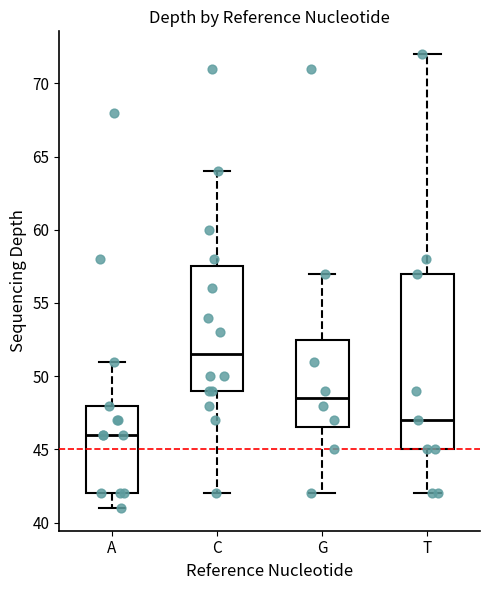

Reading left to right, read every box against the y-axis: the position of its median line, the range the box covers, and the ends of its whiskers. The values are not printed on the chart, so give them approximately, as read against the axis.

A: median 46.0, box 42.0 to 48.0, whiskers 41.0 to 51.0
C: median 51.5, box 49.0 to 57.5, whiskers 42.0 to 64.0
G: median 48.5, box 46.5 to 52.5, whiskers 42.0 to 57.0
T: median 47.0, box 45.0 to 57.0, whiskers 42.0 to 72.0